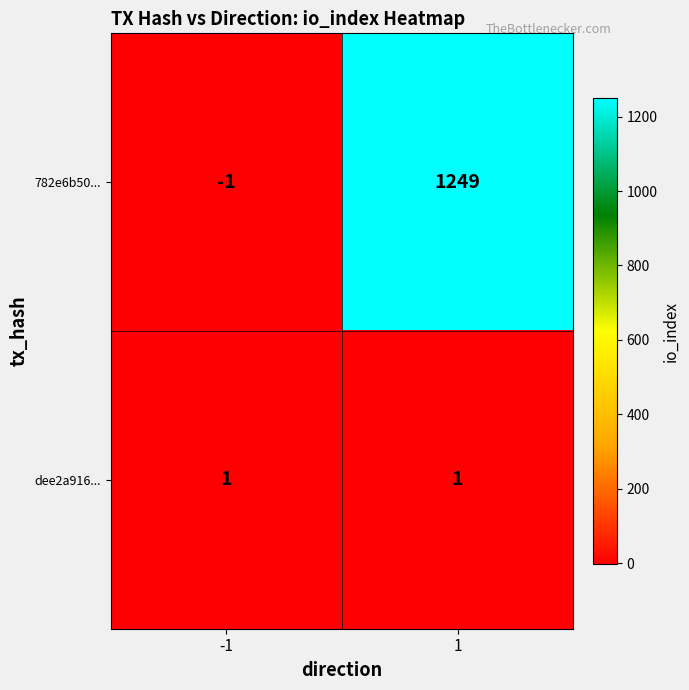

What is the spread (max minus min) of values at 1?

1248